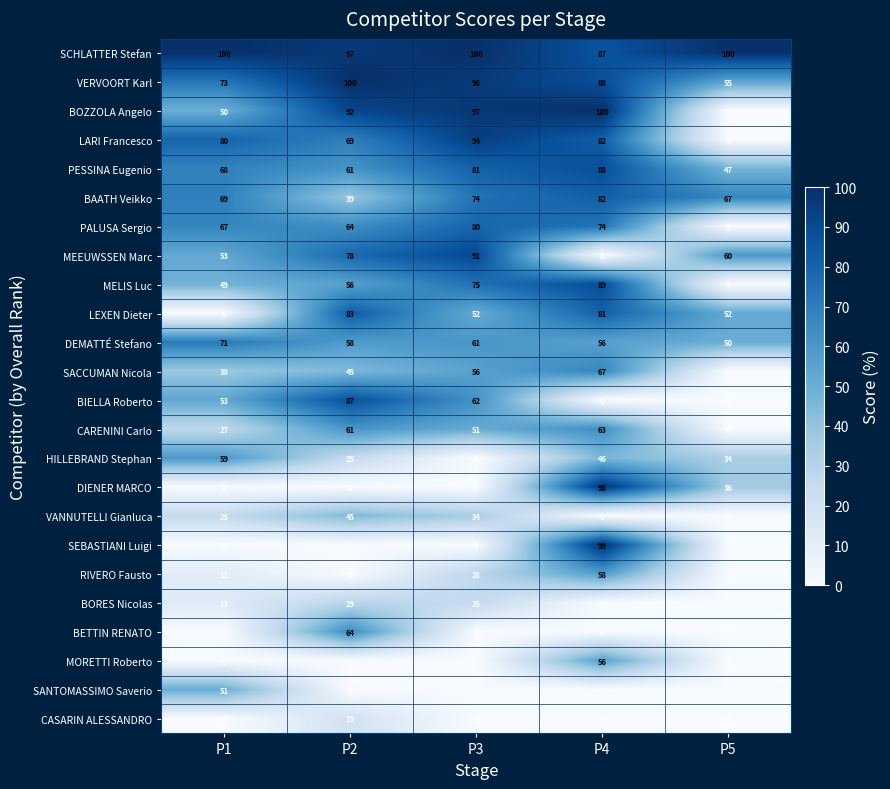

The value of BETTIN RENATO at P5 is 0. True or false?

True